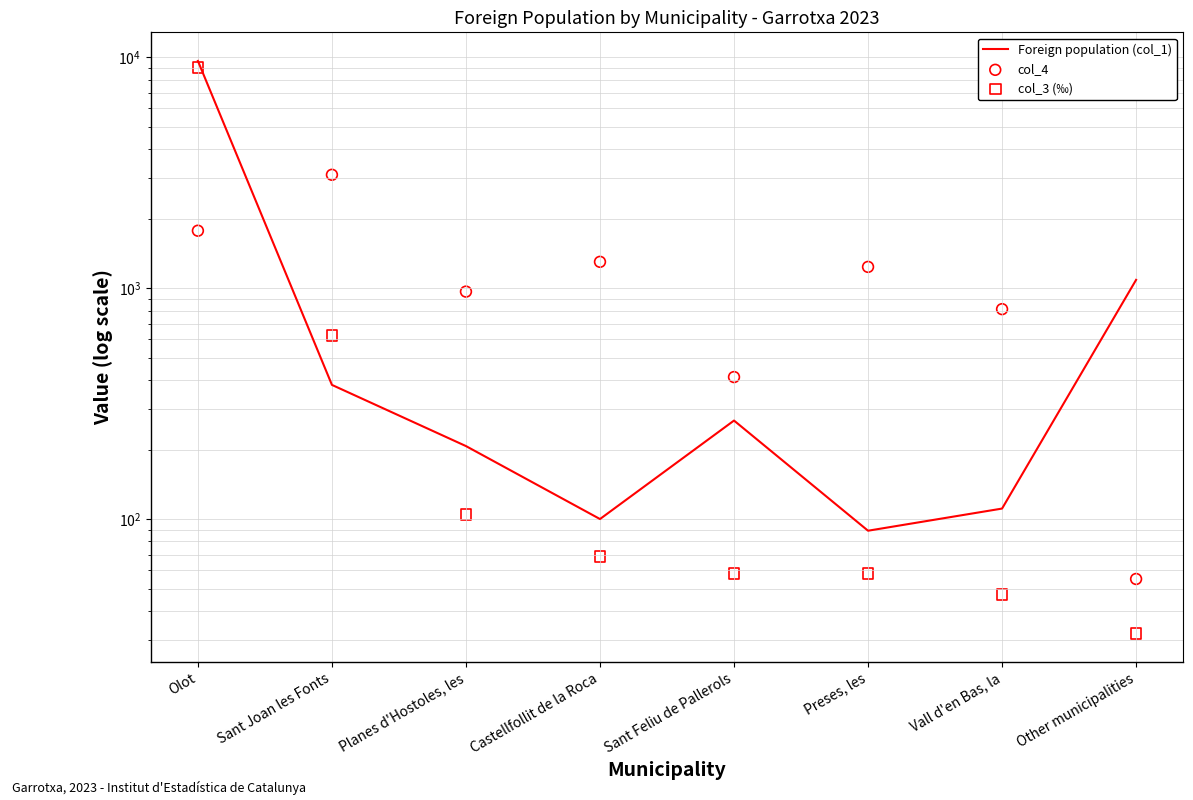

What are all the series names shown in the legend?

Foreign population (col_1), col_4, col_3 (‰)